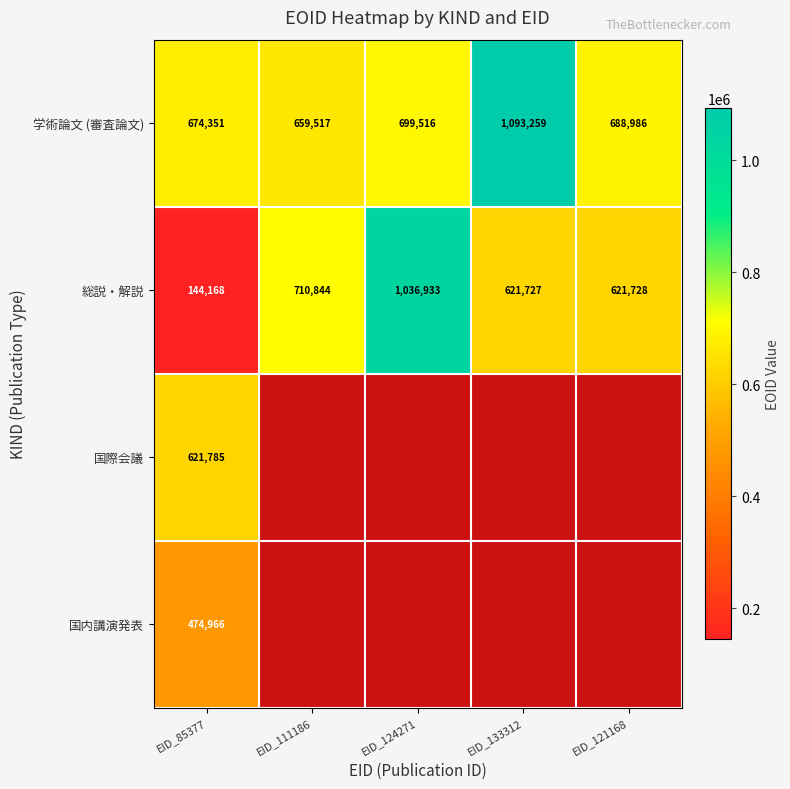

What is the spread (max minus min) of values at EID_111186?

710844